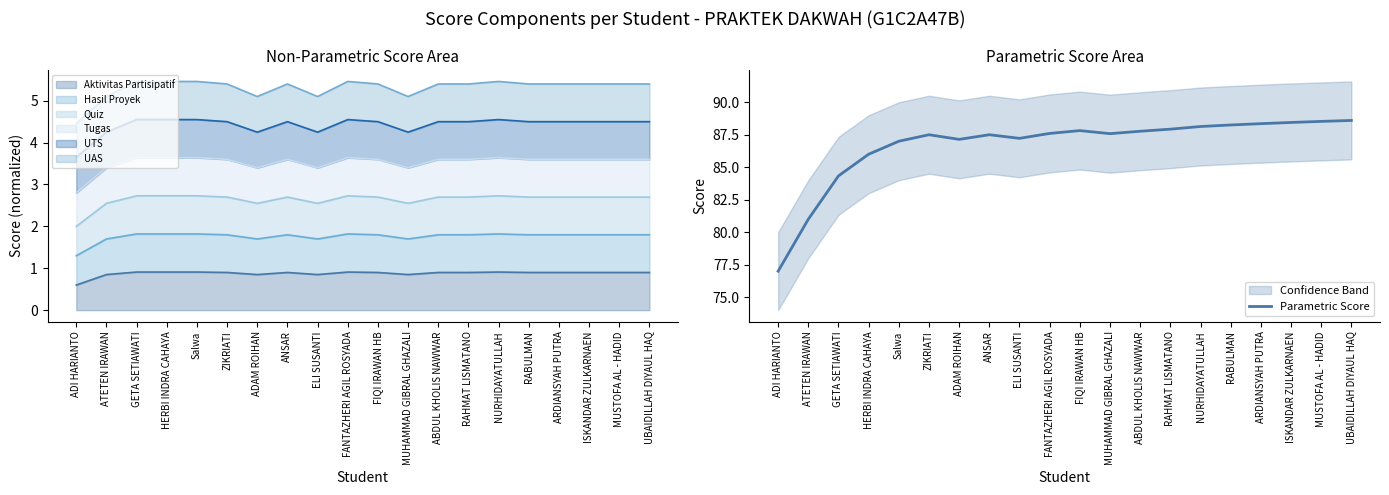

What is the minimum value shown in the chart?

77.0